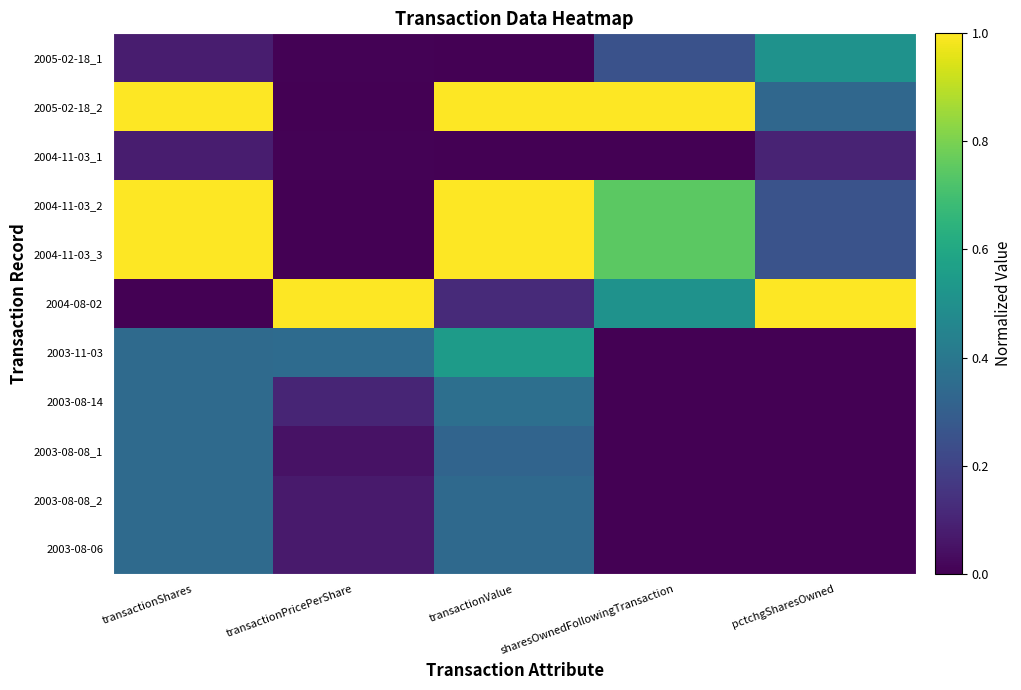

Reading right to left, transcribe all the data shown in this chart.

2005-02-18_1: pctchgSharesOwned=0.5	sharesOwnedFollowingTransaction=0.3	transactionValue=0.0	transactionPricePerShare=0.0	transactionShares=0.1
2005-02-18_2: pctchgSharesOwned=0.3	sharesOwnedFollowingTransaction=1.0	transactionValue=1.0	transactionPricePerShare=0.0	transactionShares=1.0
2004-11-03_1: pctchgSharesOwned=0.1	sharesOwnedFollowingTransaction=0.0	transactionValue=0.0	transactionPricePerShare=0.0	transactionShares=0.1
2004-11-03_2: pctchgSharesOwned=0.3	sharesOwnedFollowingTransaction=0.7	transactionValue=1.0	transactionPricePerShare=0.0	transactionShares=1.0
2004-11-03_3: pctchgSharesOwned=0.3	sharesOwnedFollowingTransaction=0.7	transactionValue=1.0	transactionPricePerShare=0.0	transactionShares=1.0
2004-08-02: pctchgSharesOwned=1.0	sharesOwnedFollowingTransaction=0.5	transactionValue=0.1	transactionPricePerShare=1.0	transactionShares=0.0
2003-11-03: pctchgSharesOwned=0.0	sharesOwnedFollowingTransaction=0.0	transactionValue=0.5	transactionPricePerShare=0.4	transactionShares=0.3
2003-08-14: pctchgSharesOwned=0.0	sharesOwnedFollowingTransaction=0.0	transactionValue=0.4	transactionPricePerShare=0.1	transactionShares=0.3
2003-08-08_1: pctchgSharesOwned=0.0	sharesOwnedFollowingTransaction=0.0	transactionValue=0.3	transactionPricePerShare=0.0	transactionShares=0.3
2003-08-08_2: pctchgSharesOwned=0.0	sharesOwnedFollowingTransaction=0.0	transactionValue=0.3	transactionPricePerShare=0.1	transactionShares=0.3
2003-08-06: pctchgSharesOwned=0.0	sharesOwnedFollowingTransaction=0.0	transactionValue=0.3	transactionPricePerShare=0.1	transactionShares=0.3